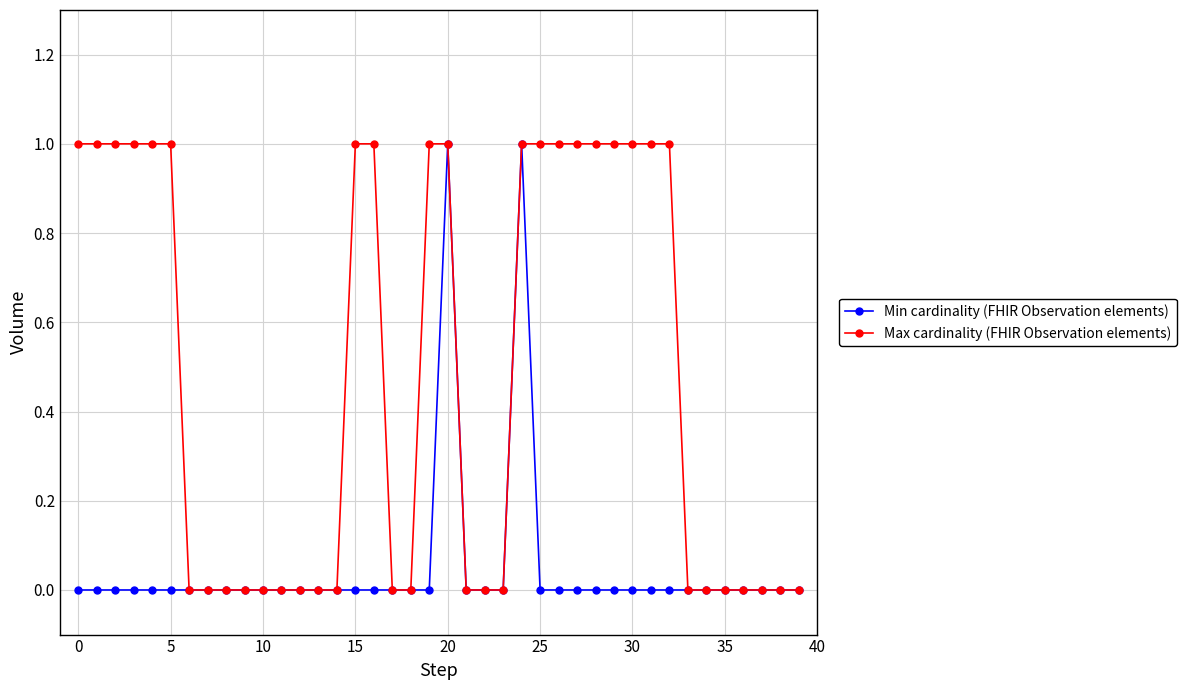

List the series in order of their overall mean, highest first.

Max cardinality (FHIR Observation elements), Min cardinality (FHIR Observation elements)